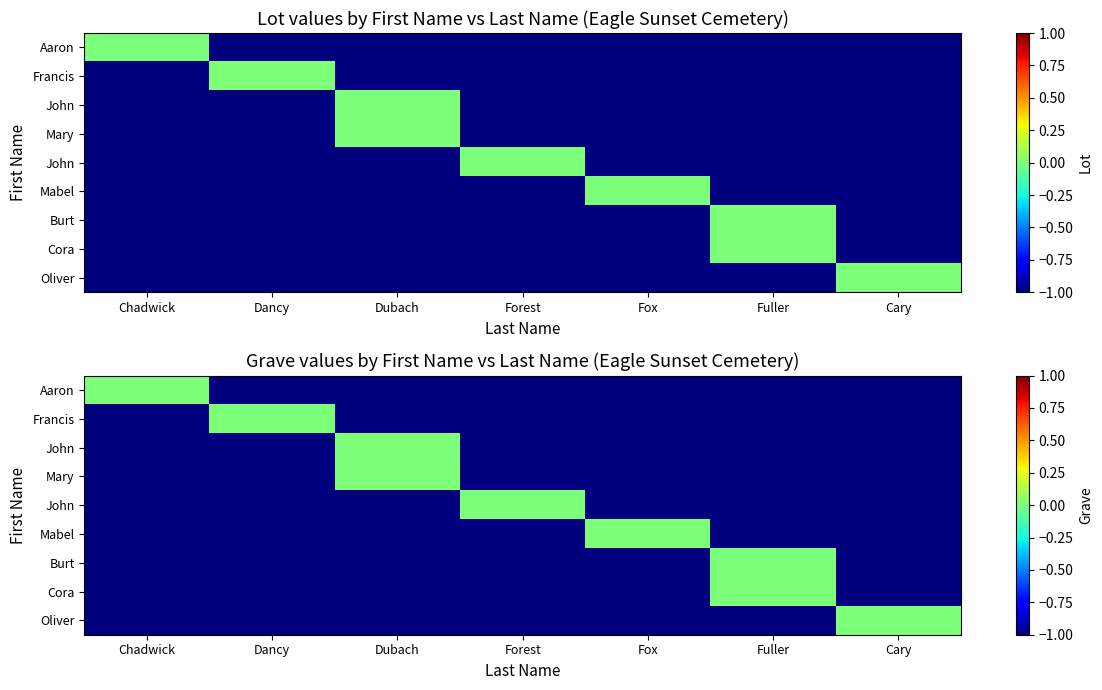

Which has a higher value, Fuller or Cary?

Fuller